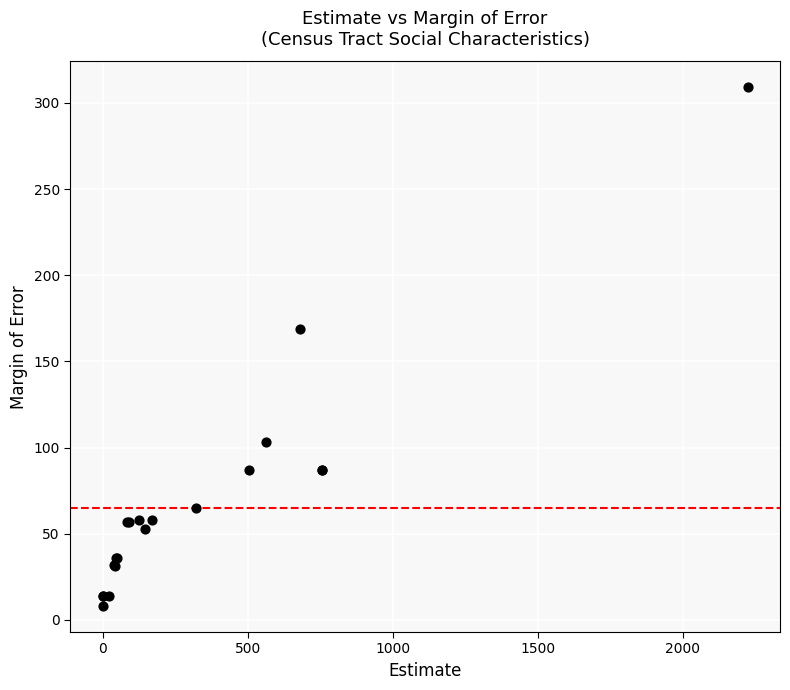

What Y value in the scatter plot is closest to 158?

169